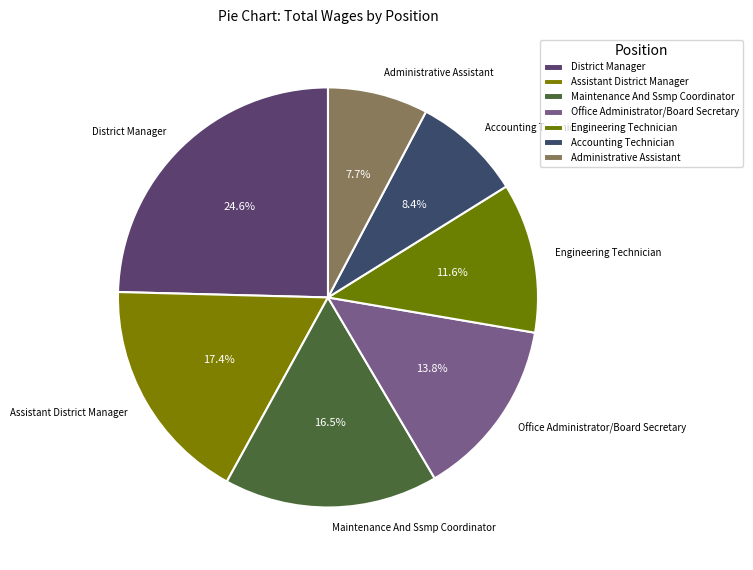

Is it true that Accounting Technician is 23% of the pie?

False